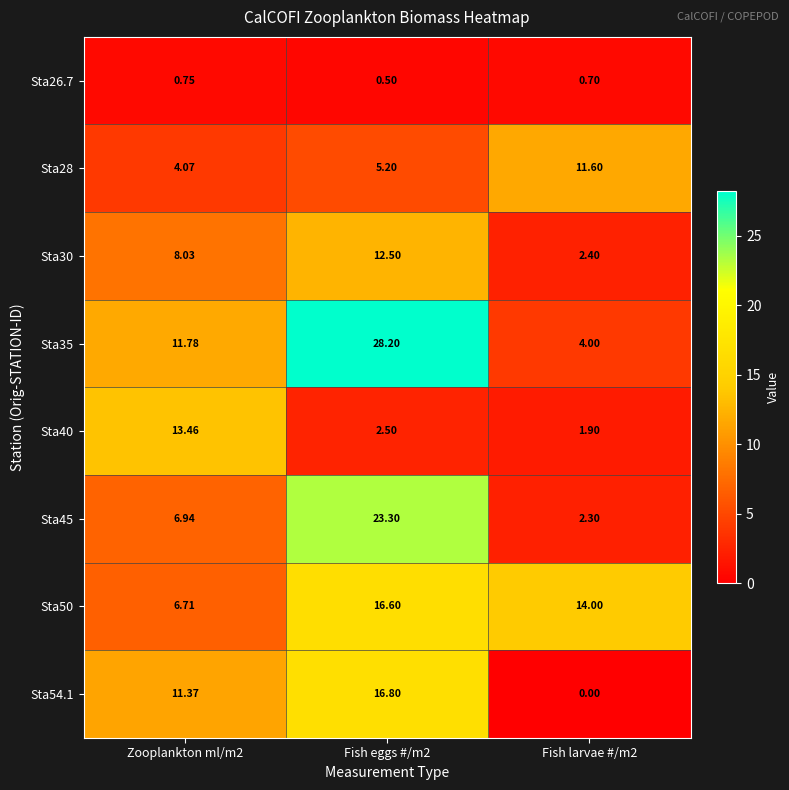

Count the number of data series in this chart.

8